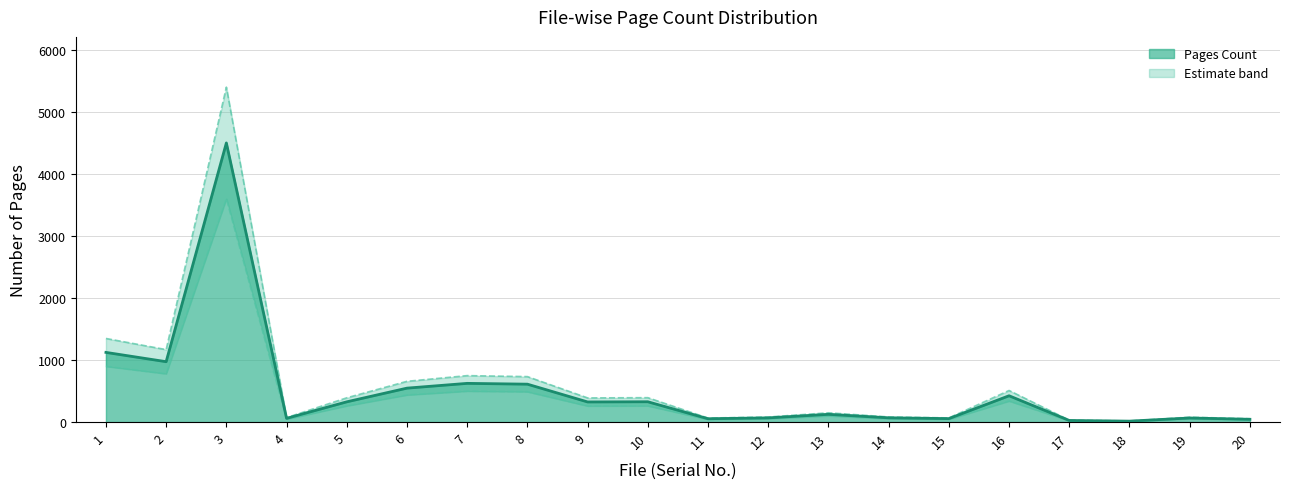

How many categories are shown in the chart?

20